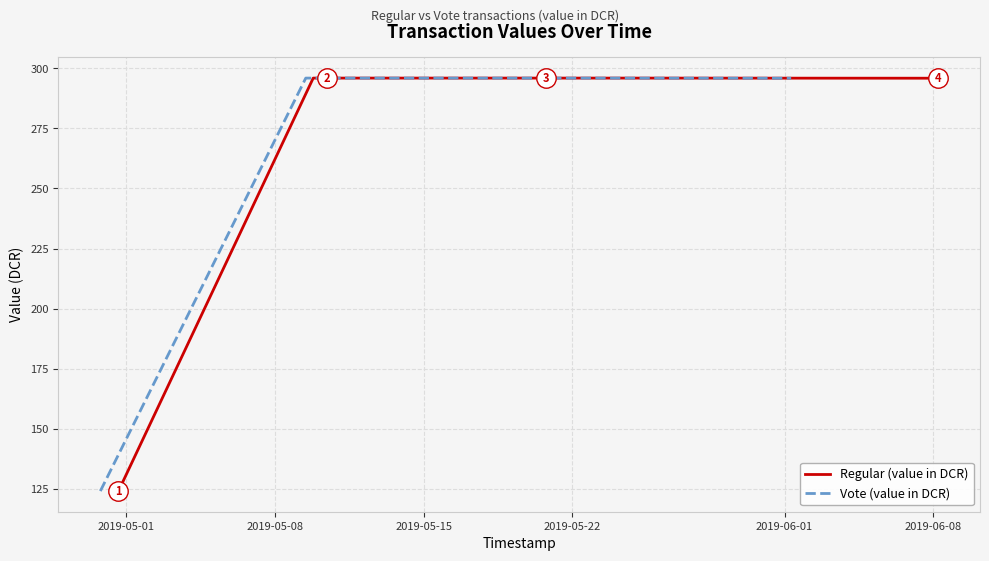

What is the maximum value for Regular (value in DCR)?

295.9